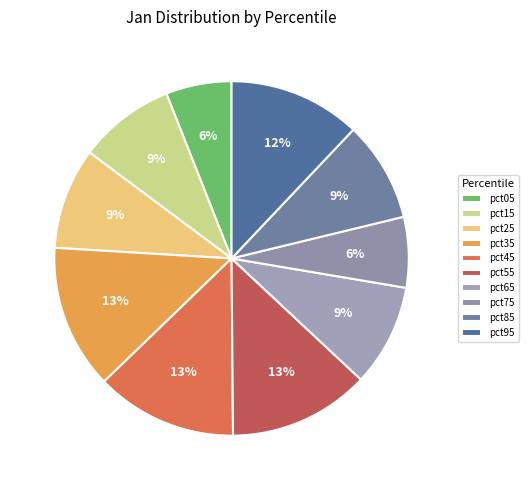

How many slices are in this pie chart?

10